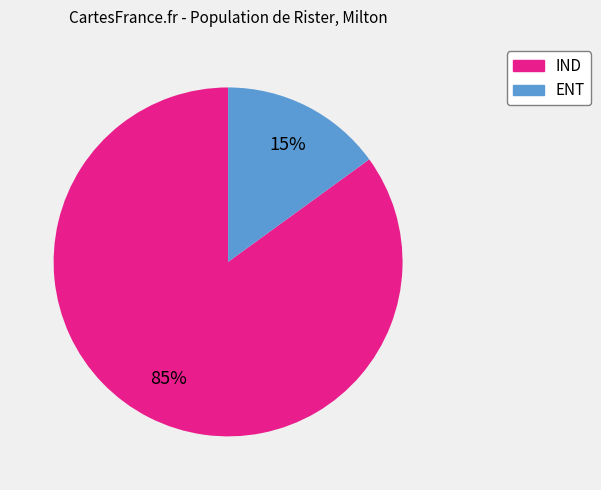

Is there a majority slice in this chart?

Yes